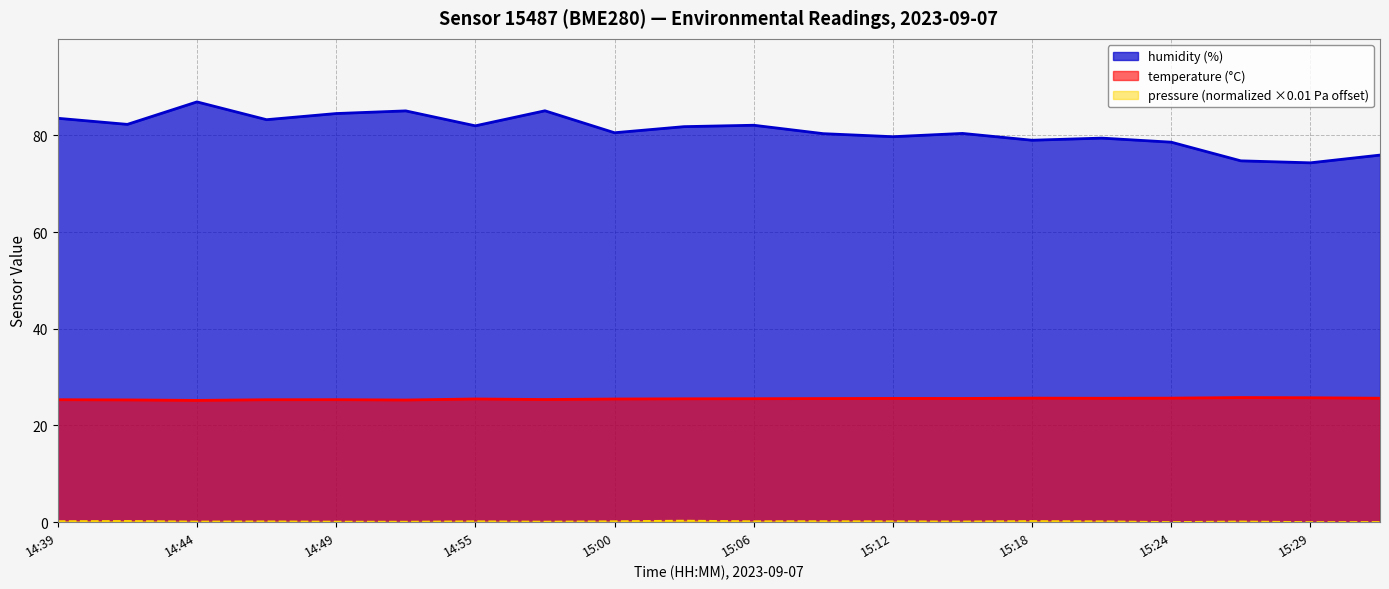

Reading right to left, list all the values displayed in this chart.

pressure: 15:32=0.0	15:29=0.0	15:27=0.1	15:24=0.0	15:21=0.2	15:18=0.2	15:15=0.1	15:12=0.2	15:09=0.2	15:06=0.2	15:03=0.3	15:00=0.2	14:58=0.1	14:55=0.2	14:51=0.1	14:49=0.1	14:47=0.1	14:44=0.1	14:42=0.2	14:39=0.2
temperature: 15:32=25.6	15:29=25.7	15:27=25.8	15:24=25.7	15:21=25.6	15:18=25.7	15:15=25.6	15:12=25.6	15:09=25.6	15:06=25.5	15:03=25.5	15:00=25.5	14:58=25.4	14:55=25.5	14:51=25.3	14:49=25.3	14:47=25.3	14:44=25.2	14:42=25.3	14:39=25.3
humidity: 15:32=75.9	15:29=74.3	15:27=74.7	15:24=78.6	15:21=79.4	15:18=79.0	15:15=80.4	15:12=79.7	15:09=80.3	15:06=82.1	15:03=81.8	15:00=80.5	14:58=85.1	14:55=82.0	14:51=85.1	14:49=84.5	14:47=83.2	14:44=86.9	14:42=82.3	14:39=83.5